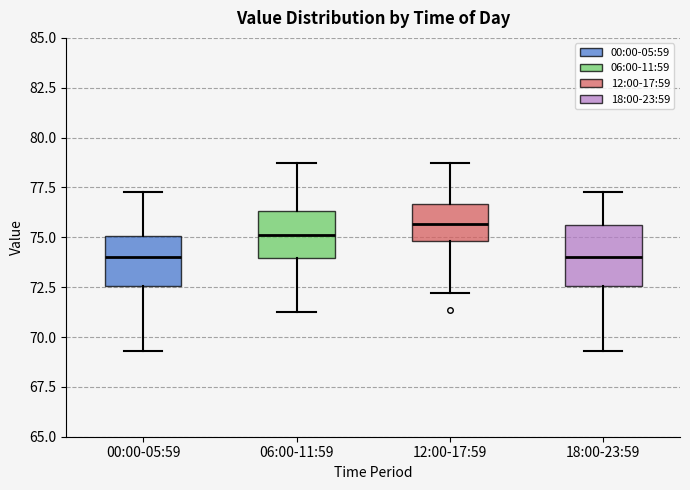

Reading left to right, transcribe this box plot: for each box, give where its median line is, the range the box spans, and where its two whiskers end, as read against the y-axis. The values are not printed on the chart, so give them approximately, as read against the axis.

00:00-05:59: median 74.0, box 72.5 to 75.0, whiskers 69.5 to 77.5
06:00-11:59: median 75.0, box 74.0 to 76.5, whiskers 71.5 to 78.5
12:00-17:59: median 75.5, box 75.0 to 76.5, whiskers 72.0 to 78.5
18:00-23:59: median 74.0, box 72.5 to 75.5, whiskers 69.5 to 77.5